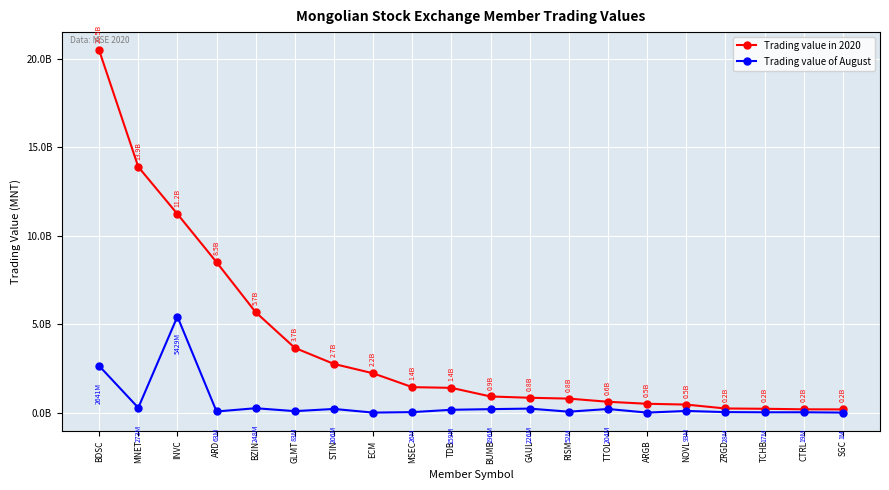

At which category is the sum across all series the highest?

BDSC